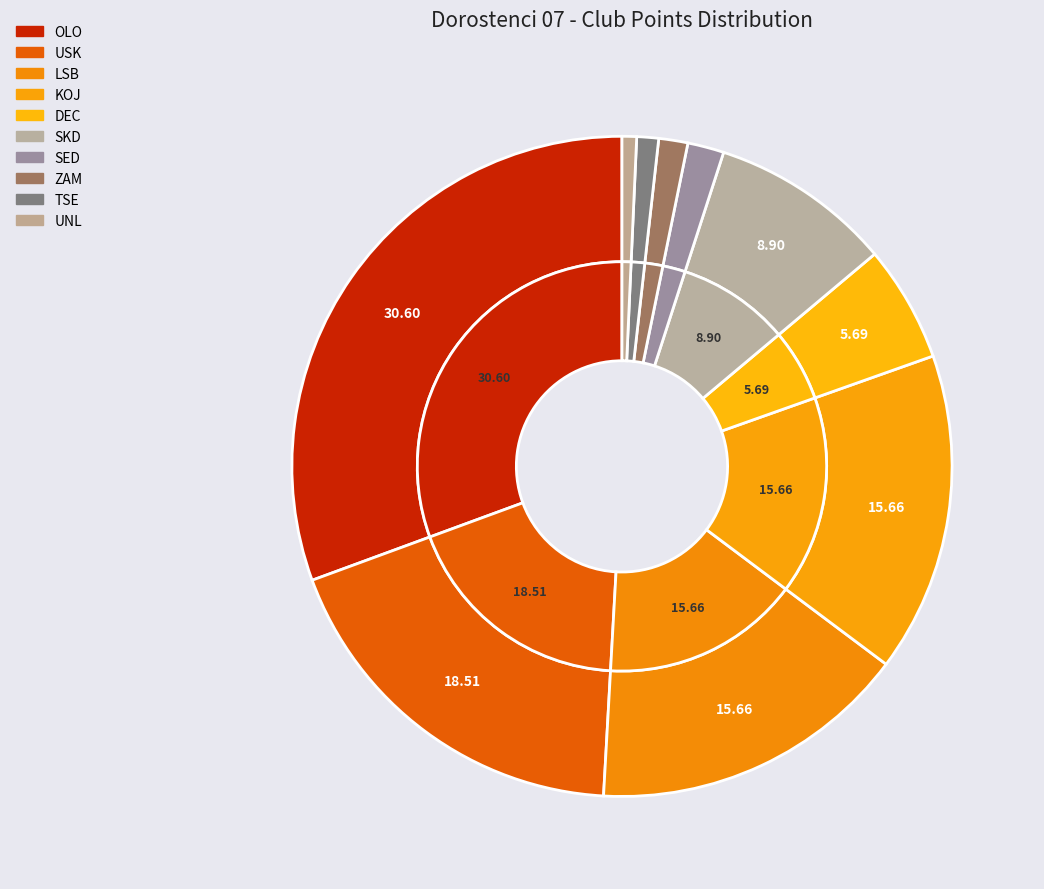

What percentage is the UNL slice, to the nearest percent?

1%